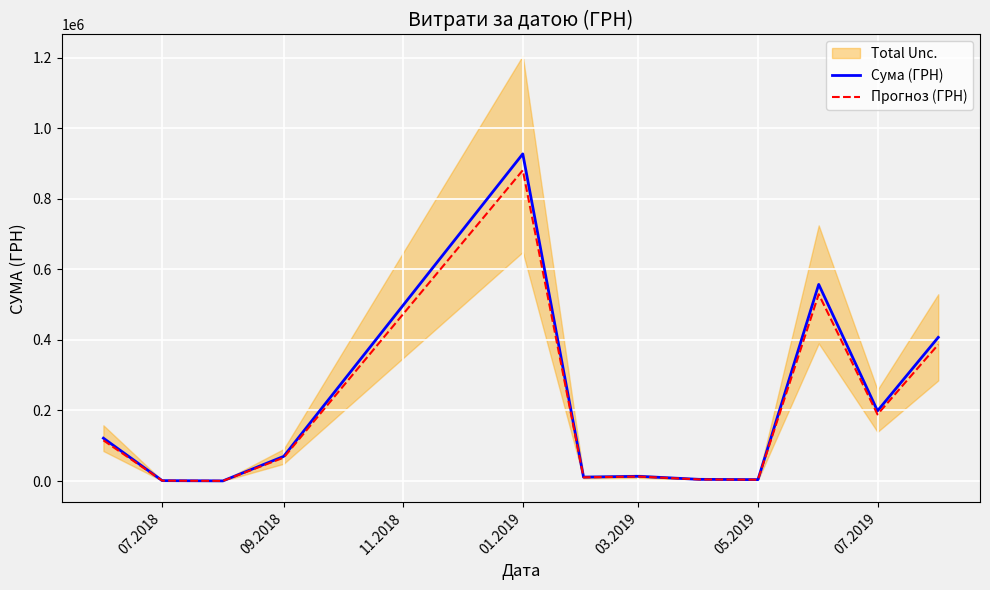

Does the chart display data point markers on the line(s)?

No